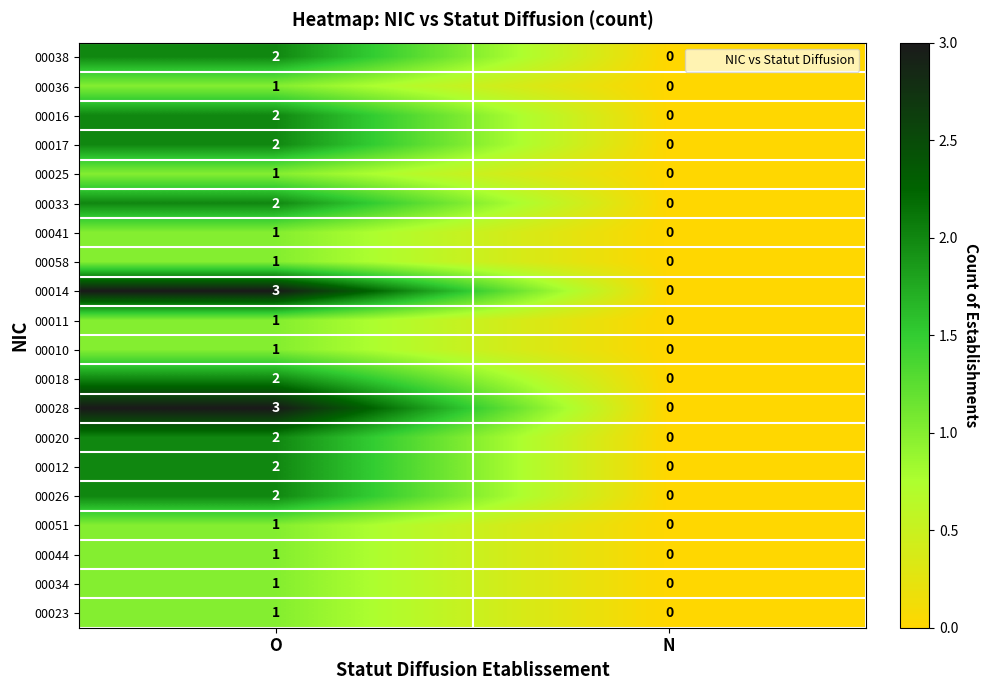

Which category has the lowest value in the 00038 series?

N